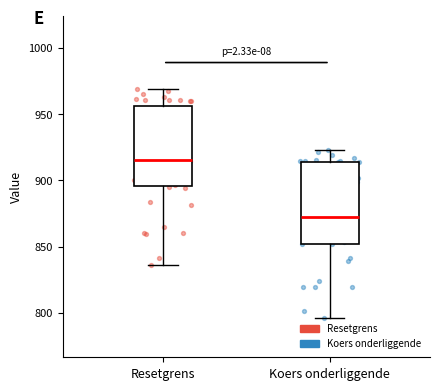

Which box has the highest median line?

Resetgrens